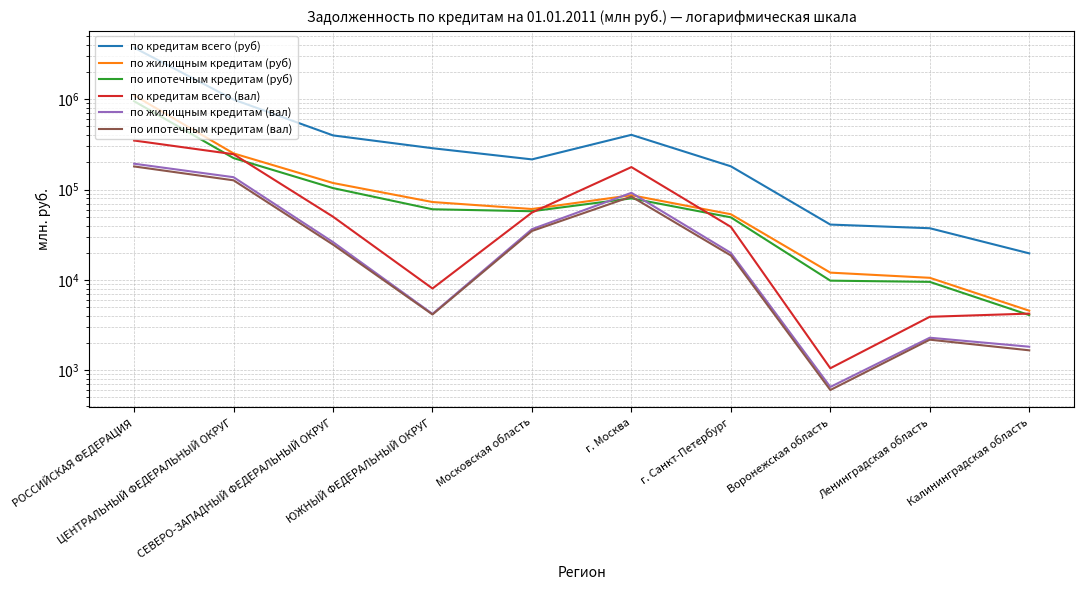

What is the total value across all series at Московская область?

460841